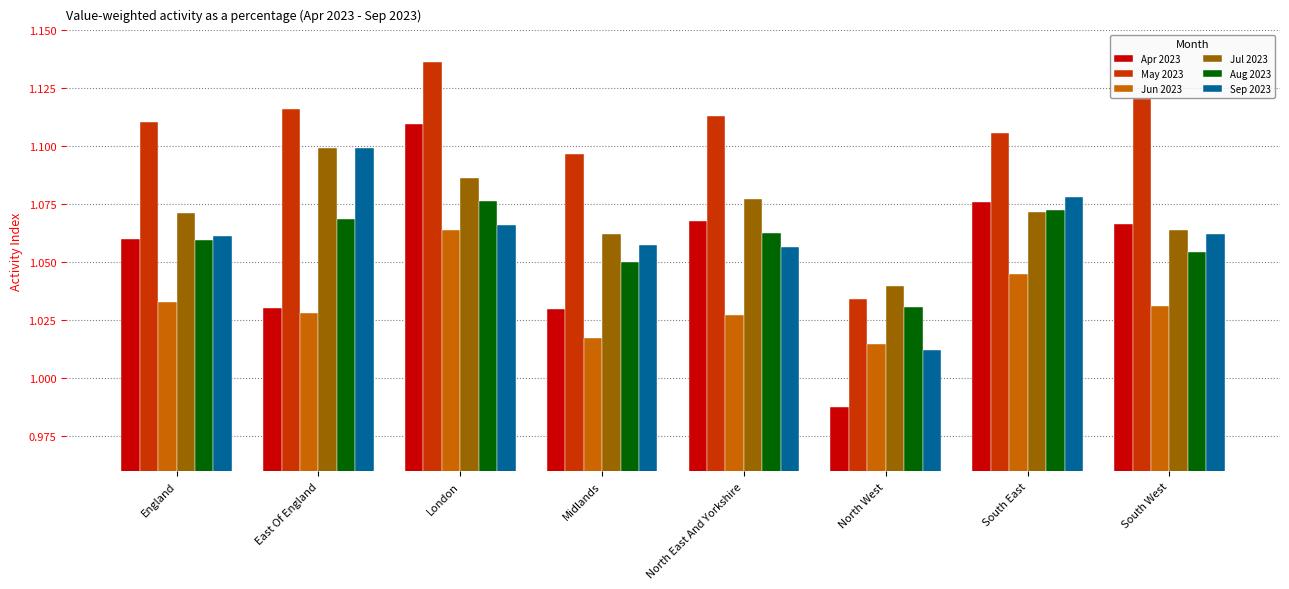

Are the bars horizontal?

No